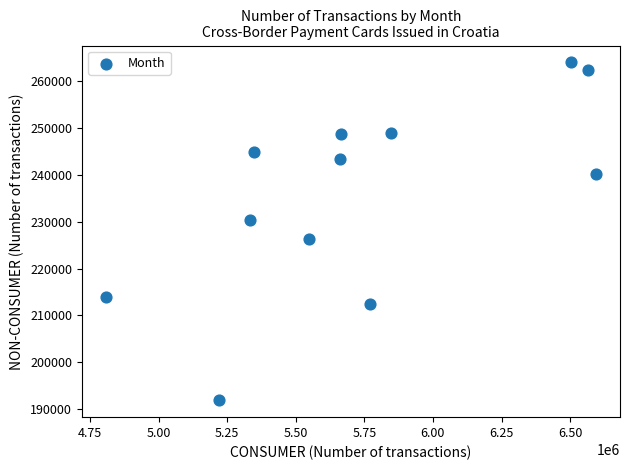

What is the average X value?

5738569